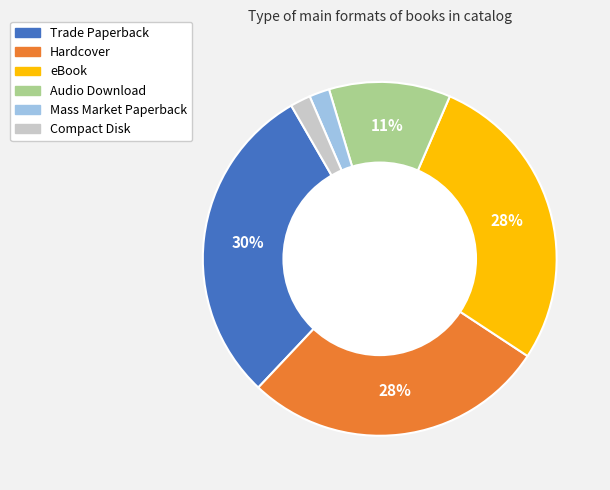

Is the sum of Mass Market Paperback and Audio Download greater than half?

No